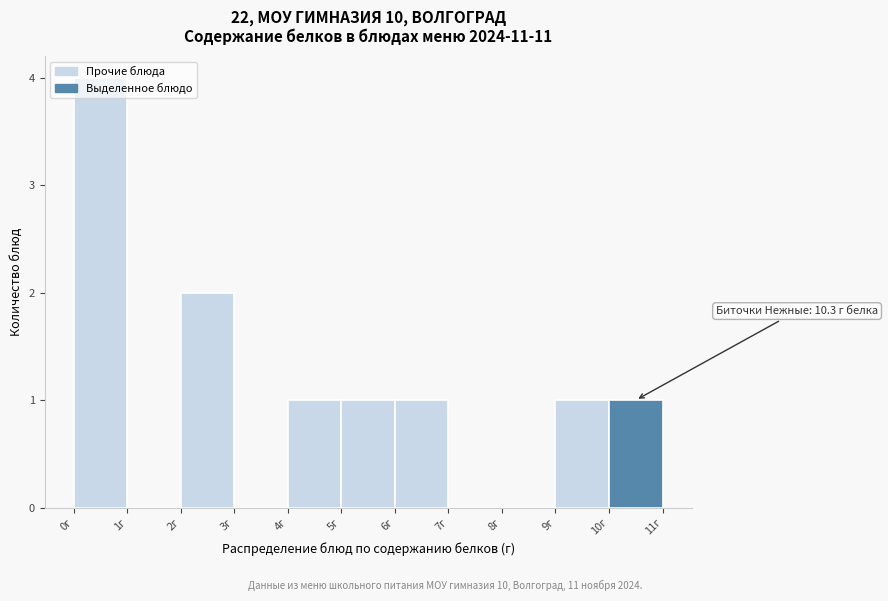

Over which range of the x-axis is the bar tallest?

0 to 1